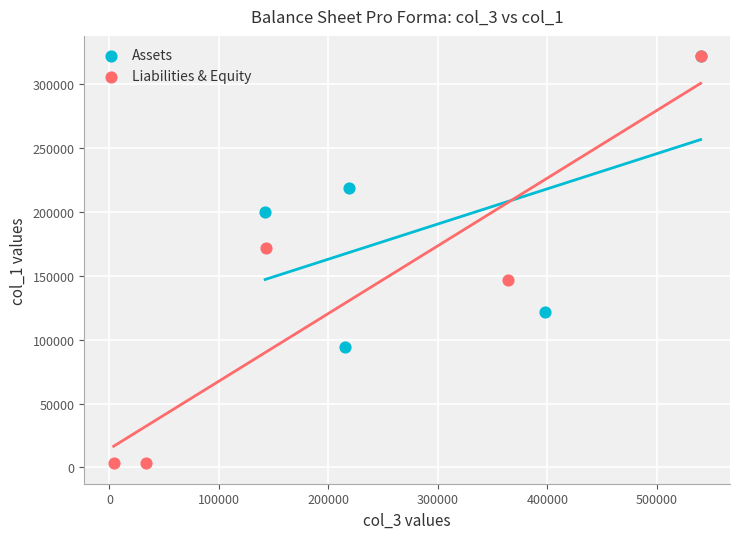

What are all the series names shown in the legend?

Assets, Liabilities & Equity